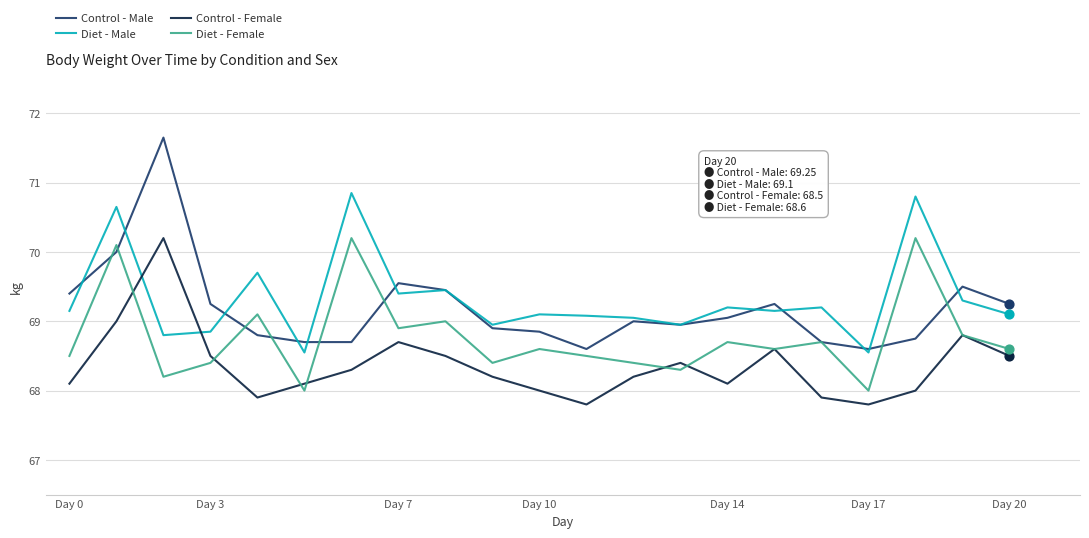

True or false: Diet - Female and Diet - Male cross at least once.

False